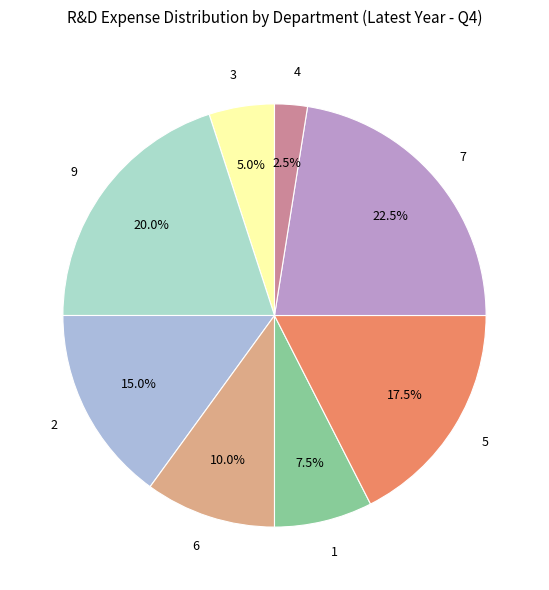

Count the number of slices in the pie.

8